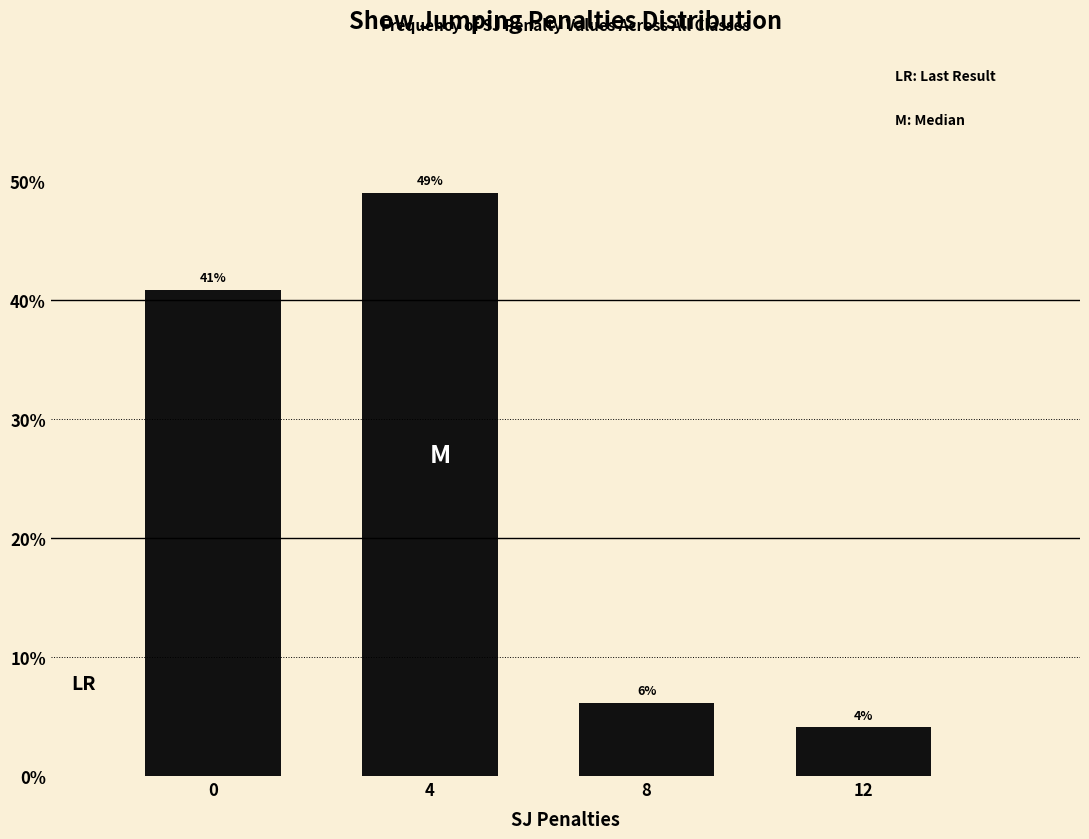

Which label corresponds to the smallest value in the chart?

12